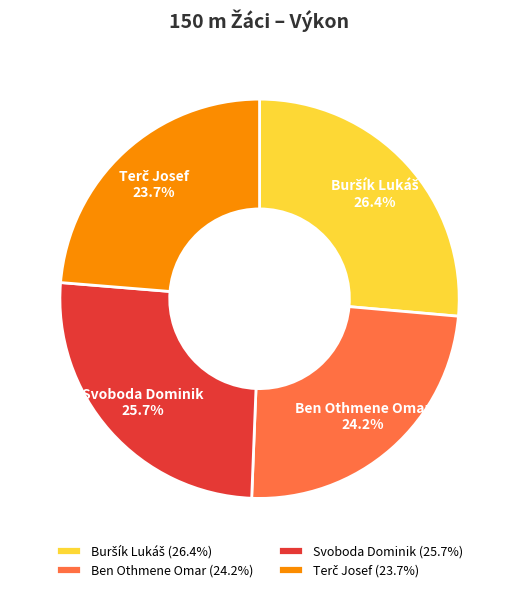

True or false: Ben Othmene Omar accounts for 30% of the total.

False